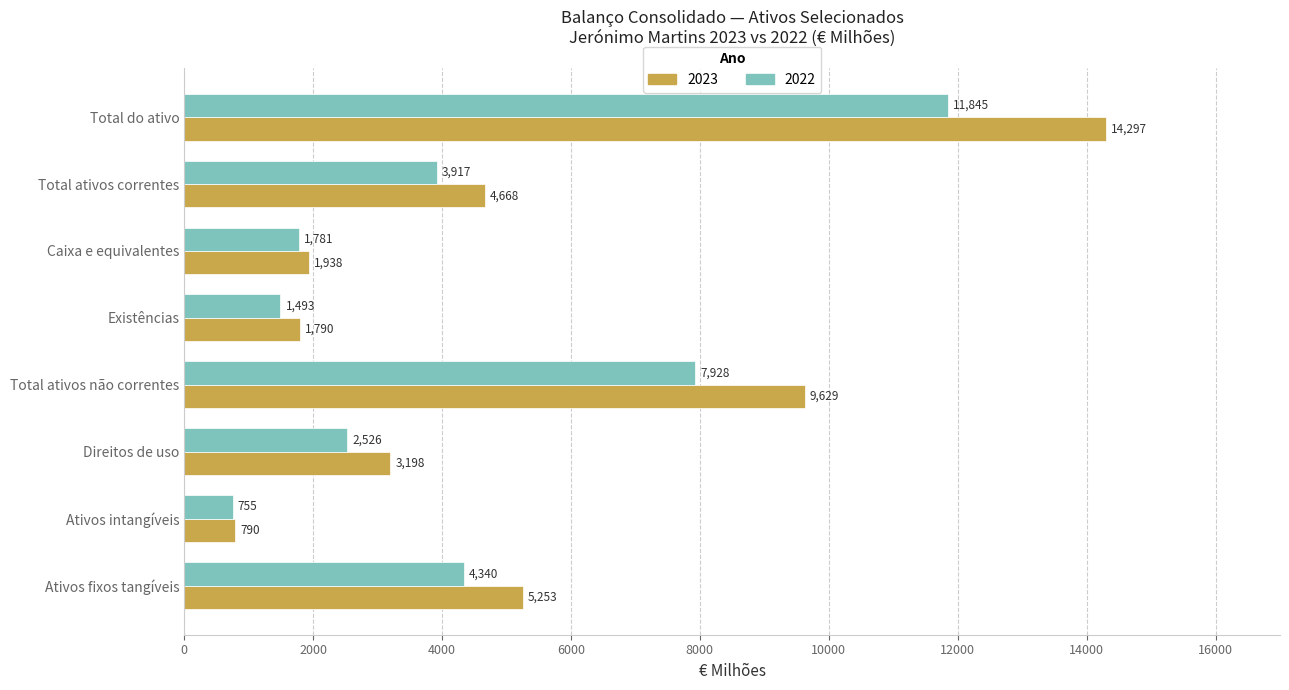

Where is 2023 nearest to the value 7543?

Total ativos não correntes